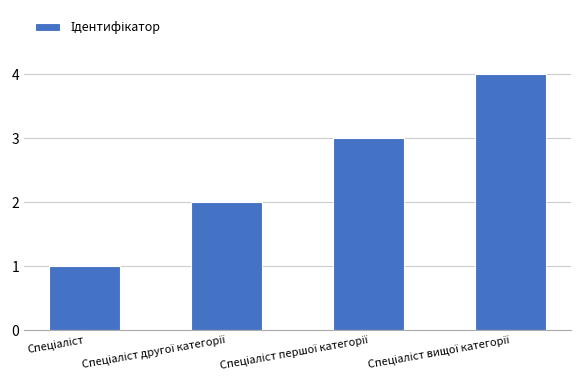

What is the greatest value displayed?

4